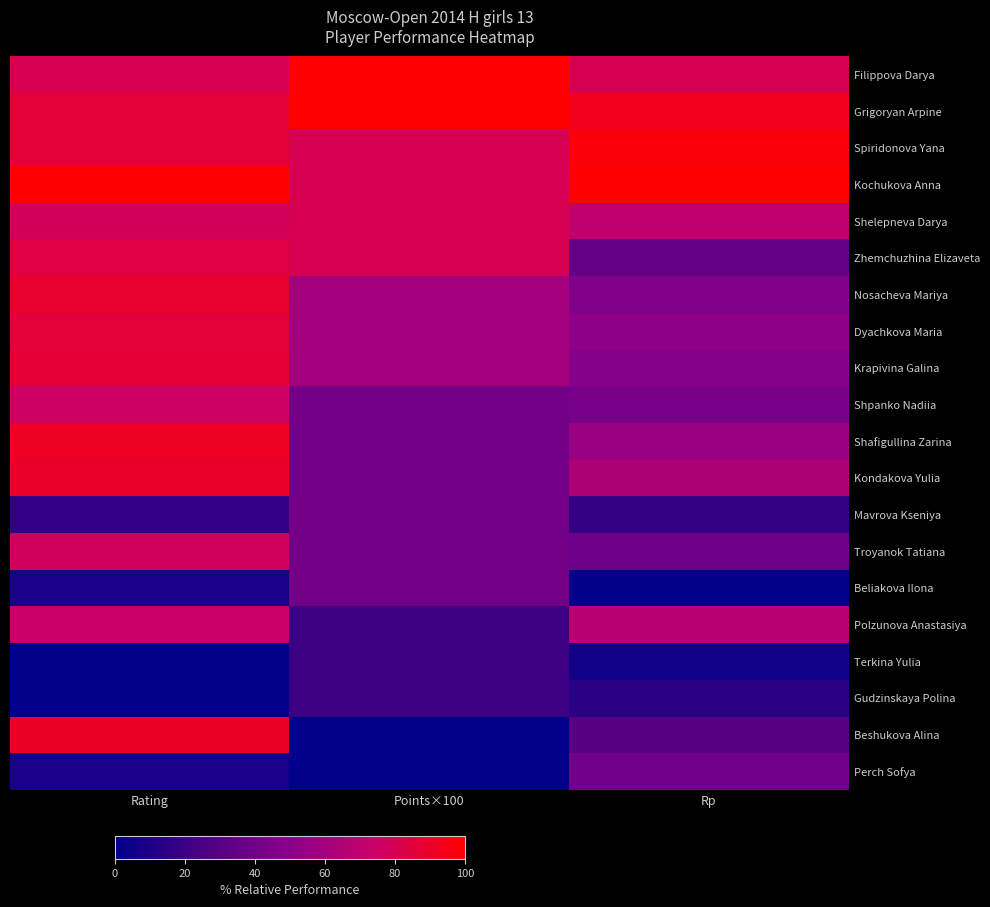

At which category is the sum across all series the highest?

Rating